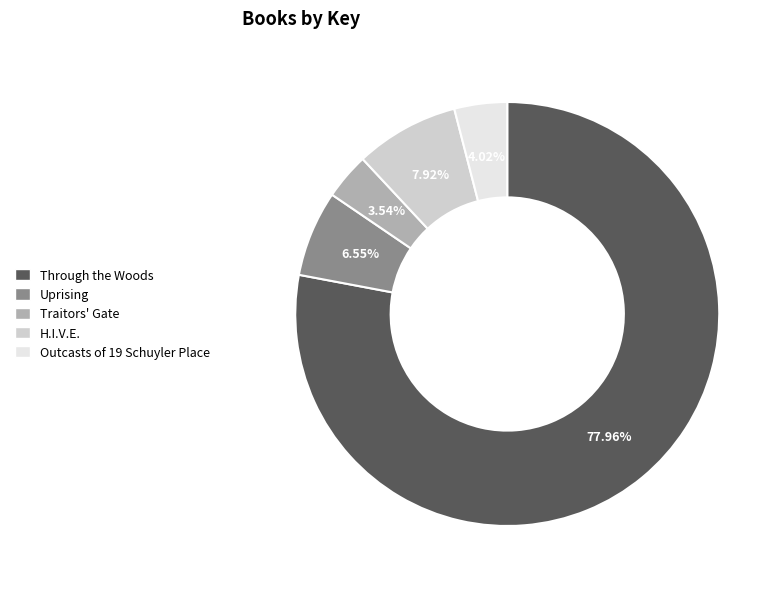

Do Through the Woods and H.I.V.E. together represent more than half of the pie?

Yes